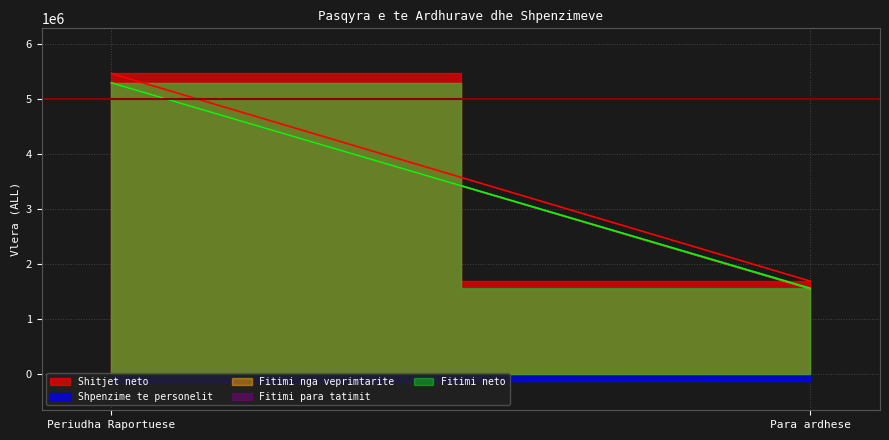

Where is Shitjet neto nearest to the value 3581300?

Periudha Raportuese